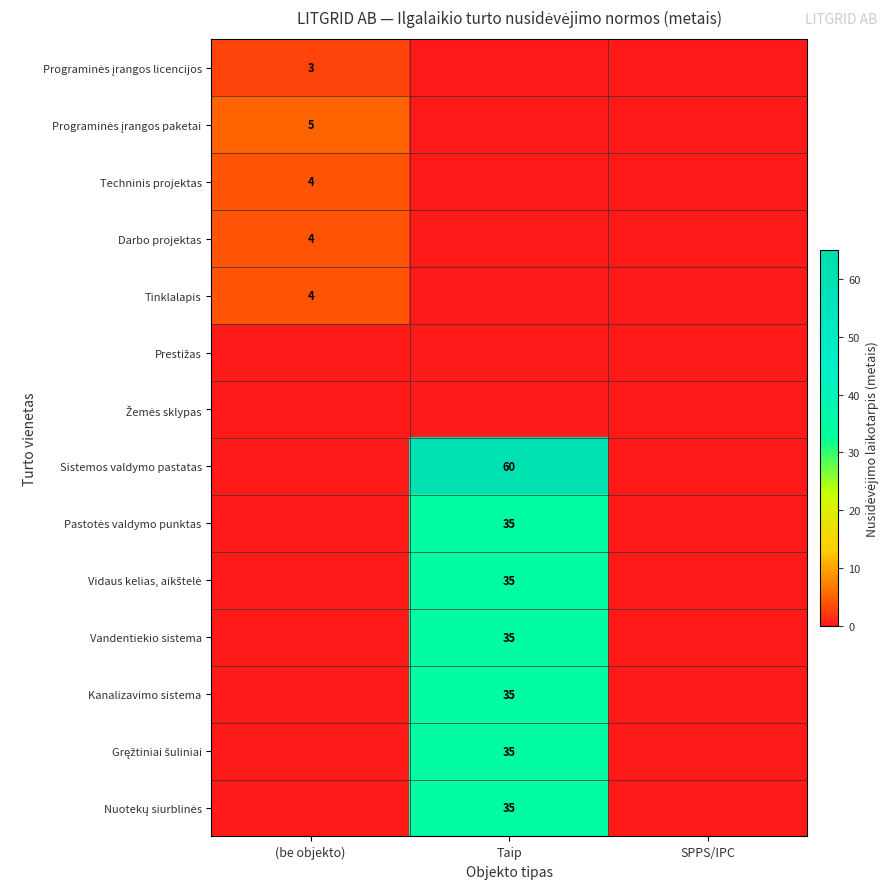

The value of Vandentiekio sistema at Taip is 35. True or false?

True